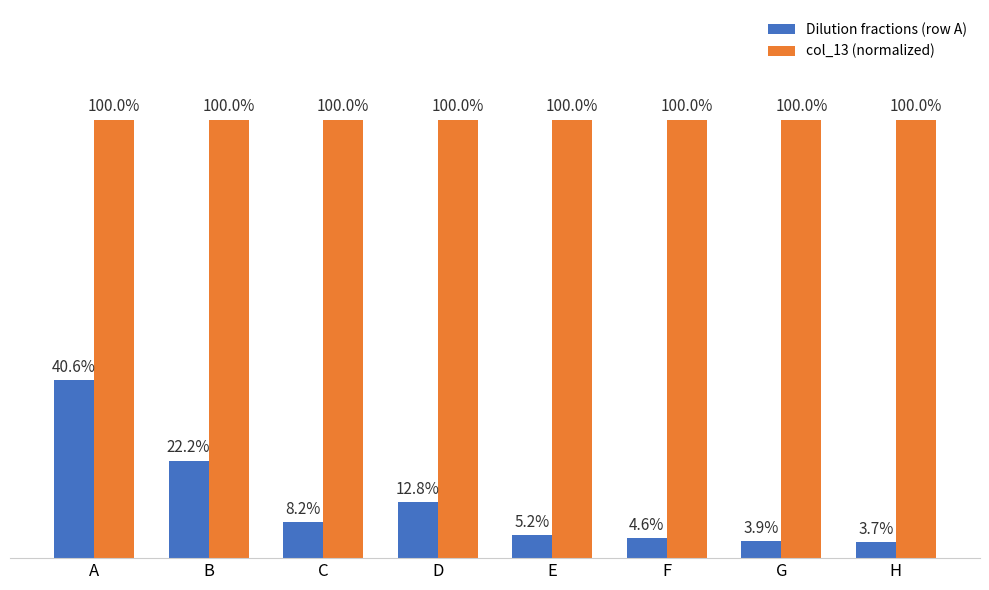

Are the bars grouped side by side (vs. stacked)?

Yes